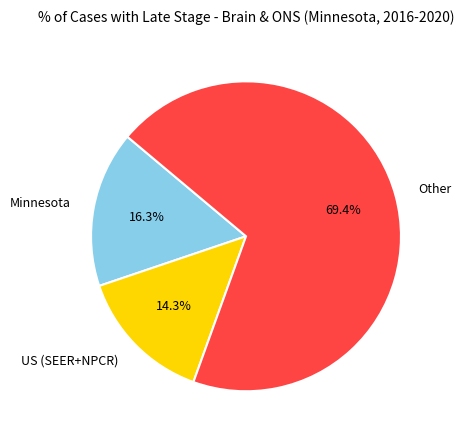

Rank the categories by value from highest to lowest.

Other, Minnesota, US (SEER+NPCR)